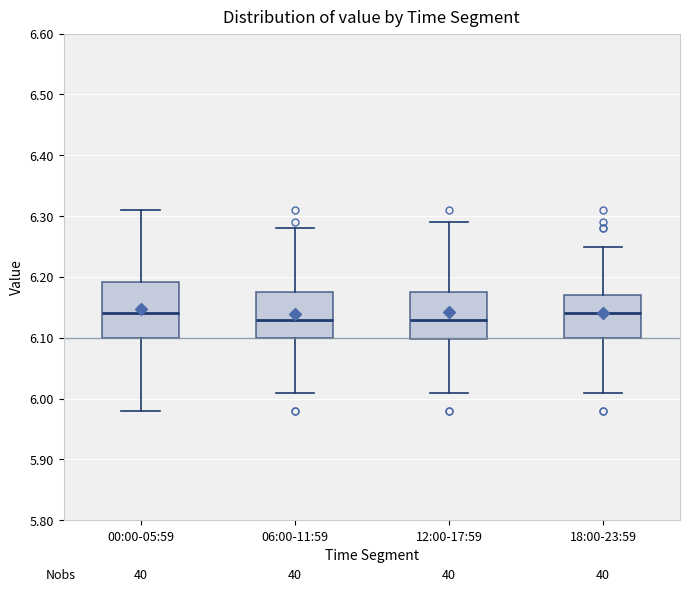

Which box is the tallest, from its lower edge to its upper edge?

00:00-05:59